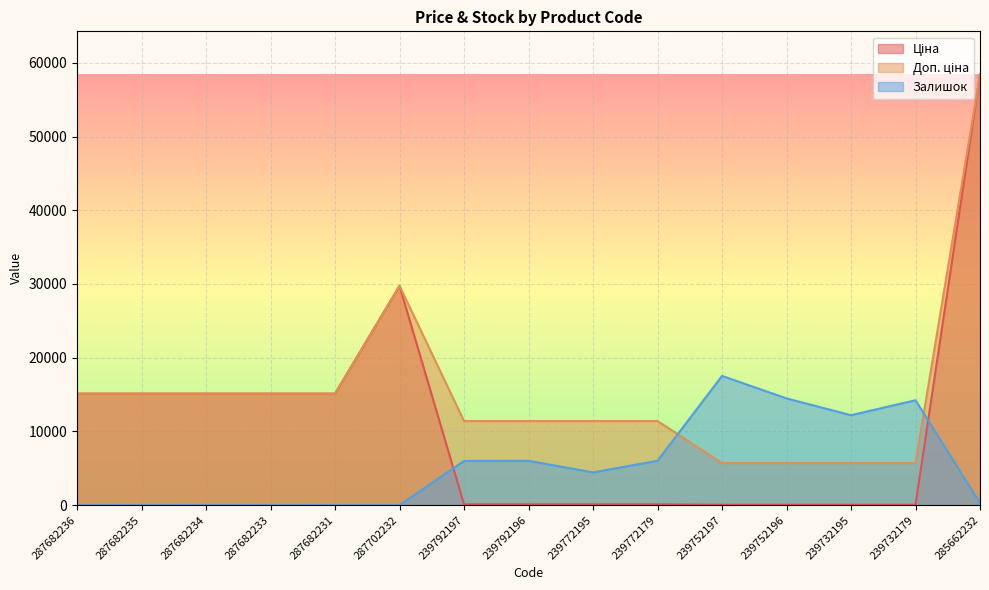

Is it true that Залишок equals 5994.8 at 239792197?

True